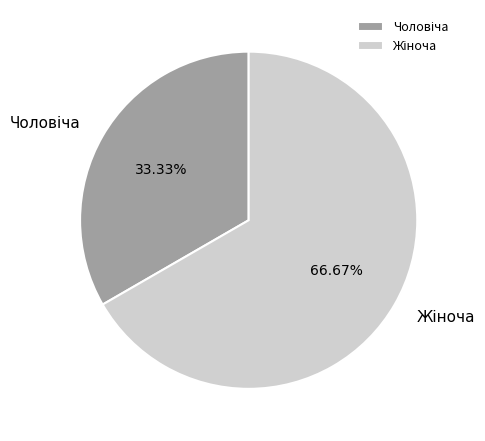

Is there a majority slice in this chart?

Yes